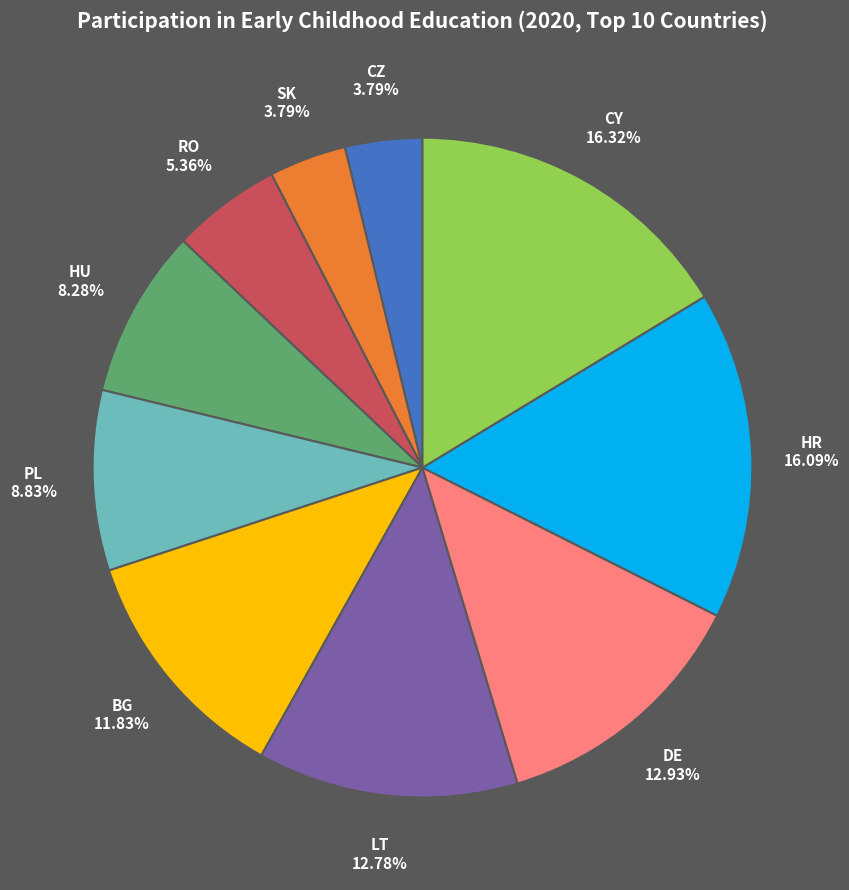

What is the ratio of the value at CY to the value at HR?

1.0